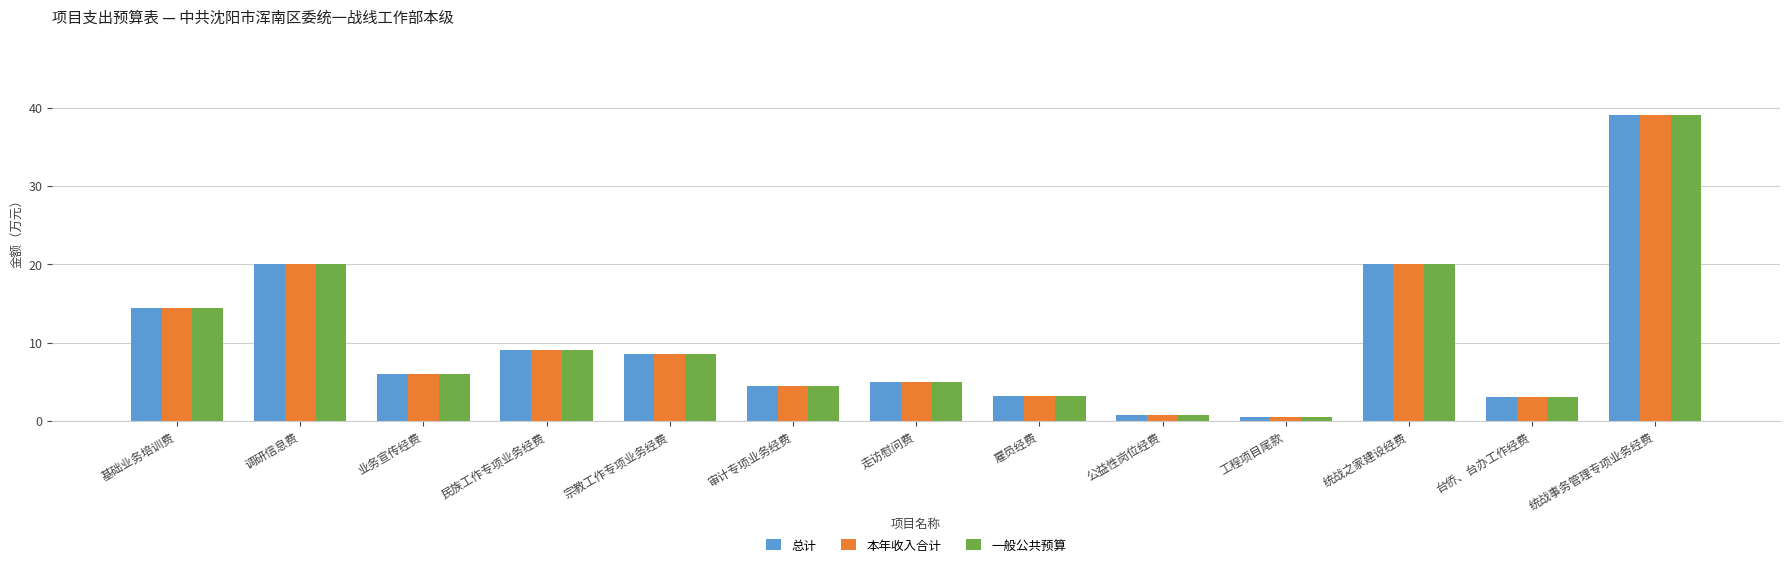

Is the value of 总计 at 基础业务培训费 greater than the value of 一般公共预算 at 统战事务管理专项业务经费?

No